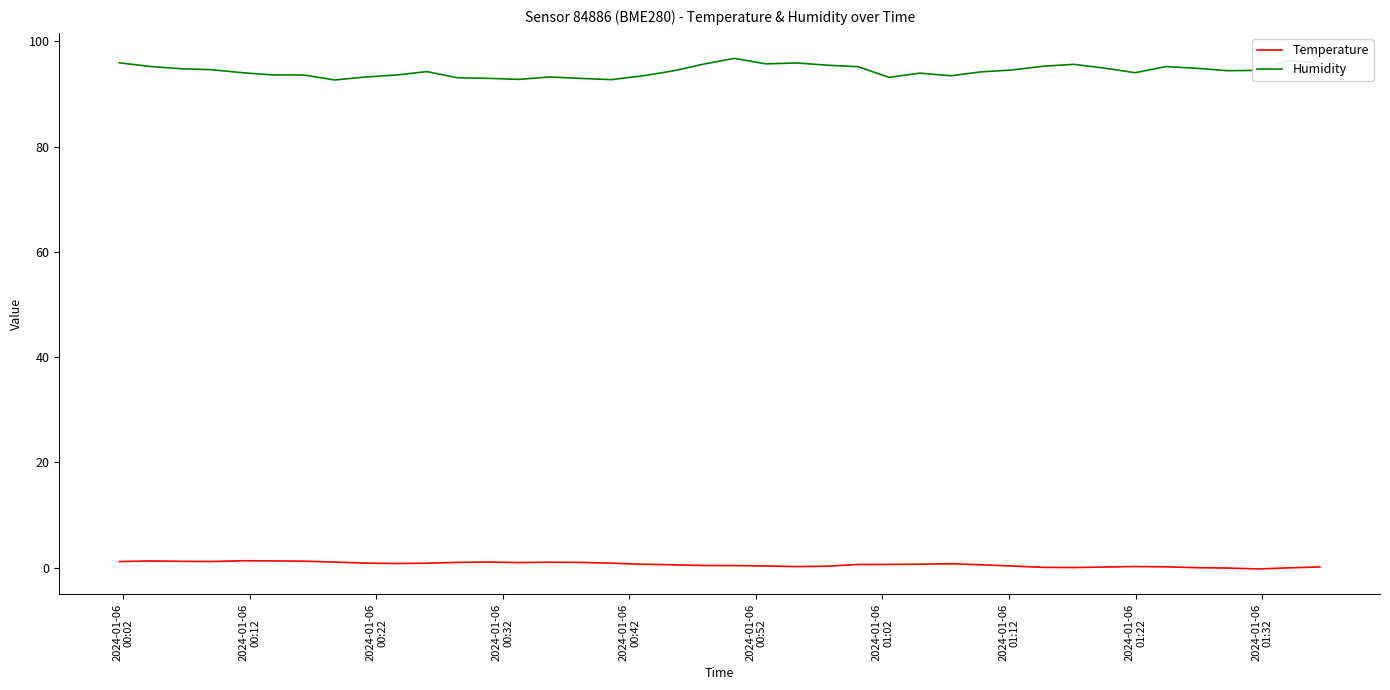

Rank the series by their maximum value, from lowest to highest.

Temperature, Humidity